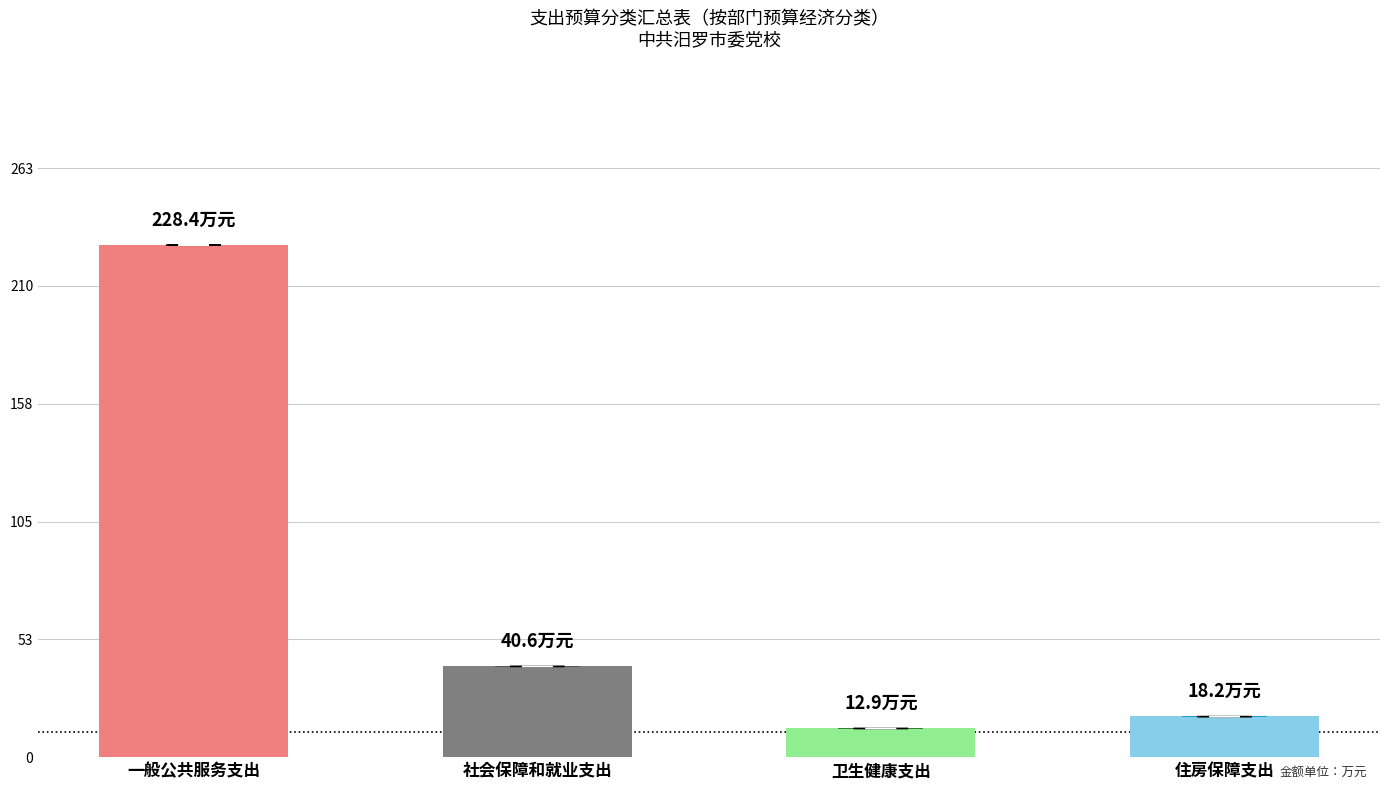

List the labels in order of value, largest first.

一般公共服务支出, 社会保障和就业支出, 住房保障支出, 卫生健康支出